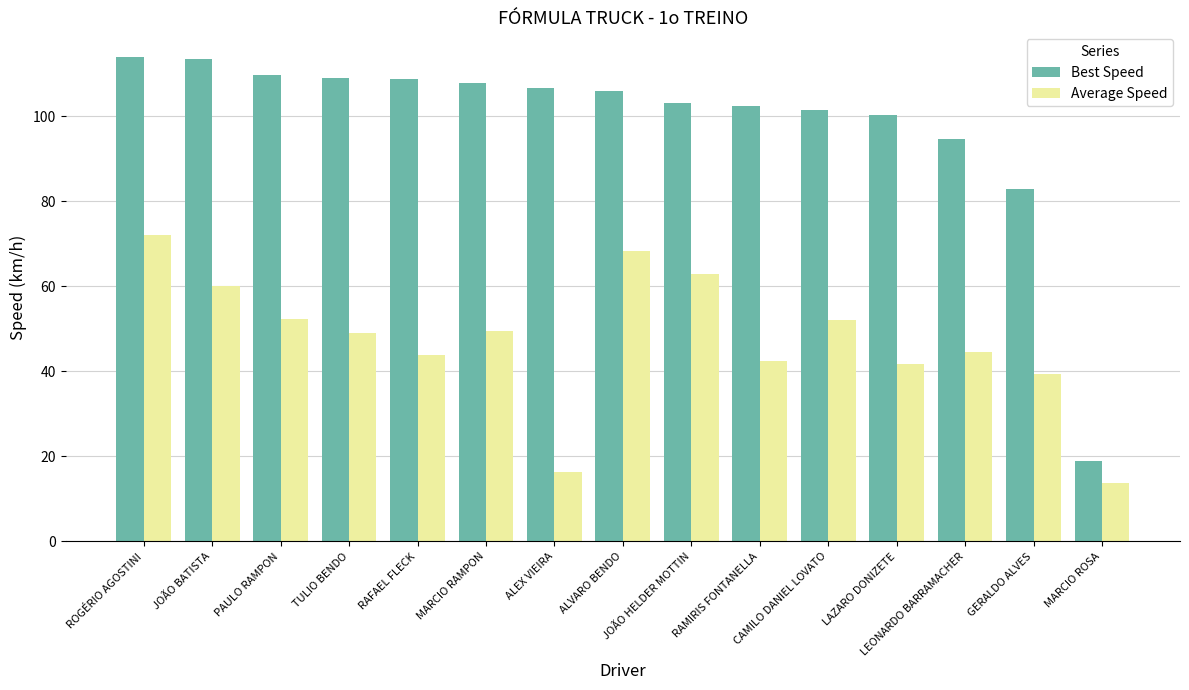

Where does the Best Speed series first go above 106?

ROGÉRIO AGOSTINI